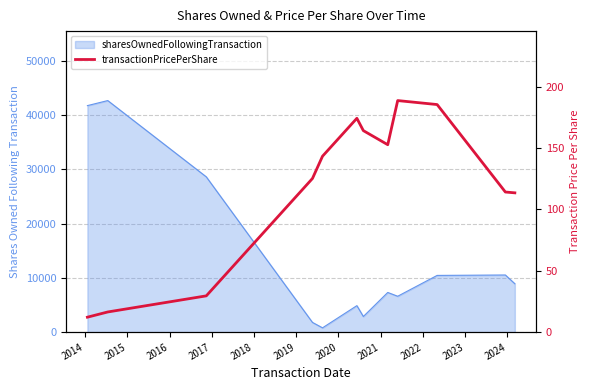

Reading right to left, extract all data points from this chart.

113.5	114.2	185.4	188.7	152.7	164.2	174.2	143.3	125.2	29.6	16.4	12.2